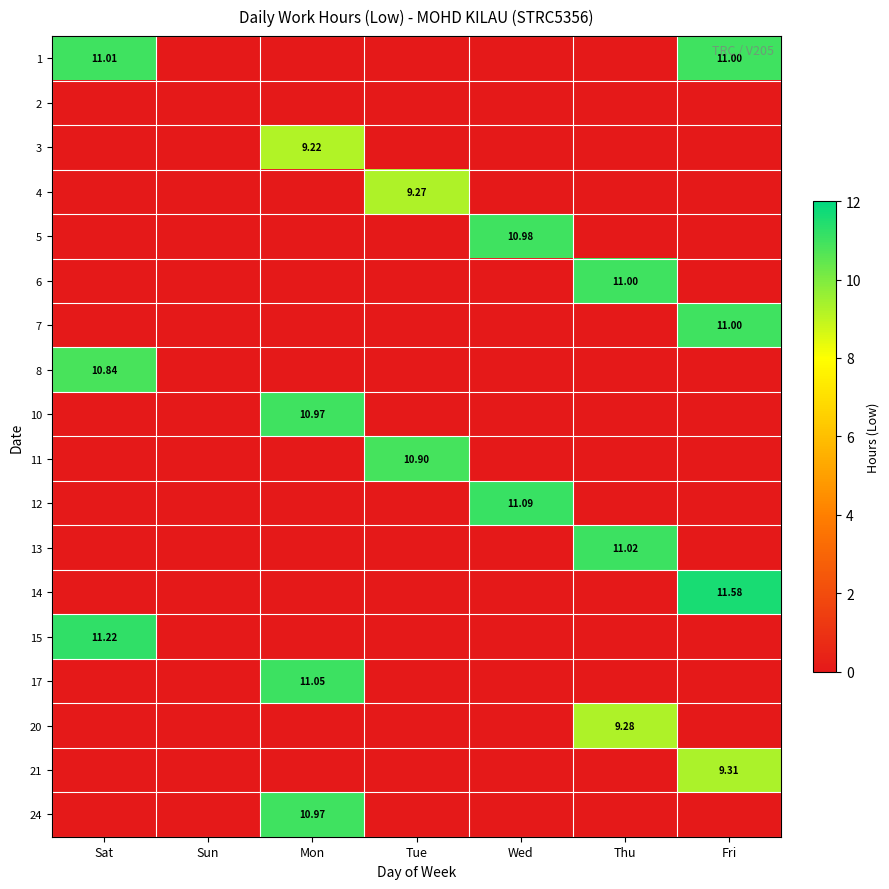

Is it true that 8 equals 5.1 at Fri?

False